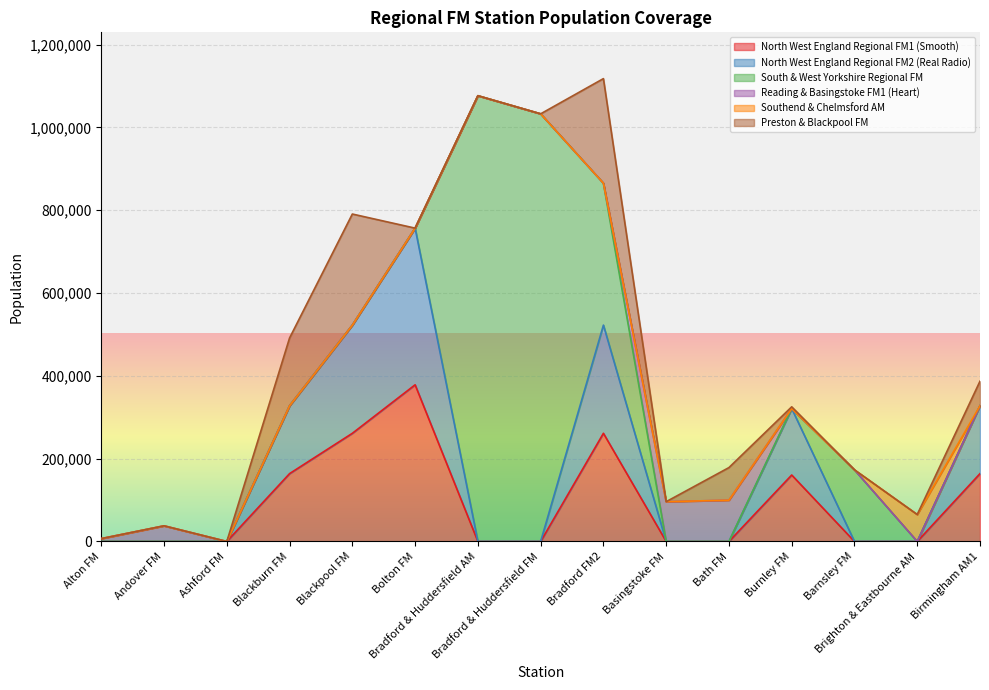

The North West England Regional FM2 (Real Radio) series shows 163884 at Birmingham AM1. True or false?

True